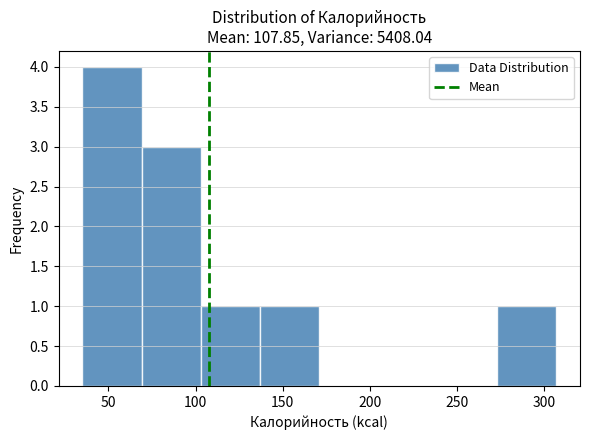

Which range on the x-axis has the tallest bar?

35 to 69